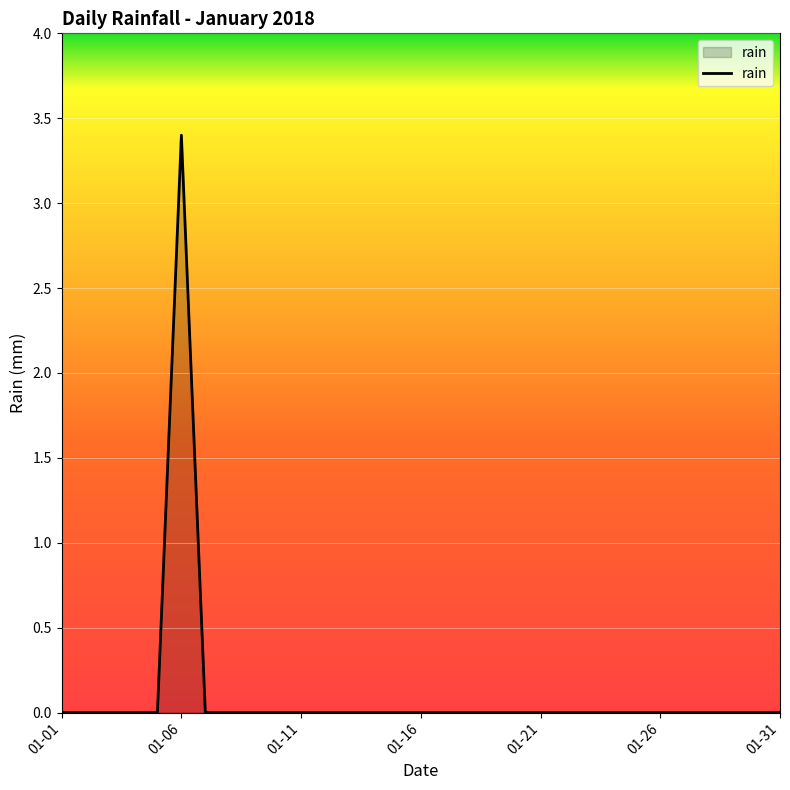

What is the difference between the maximum and minimum values?

3.4